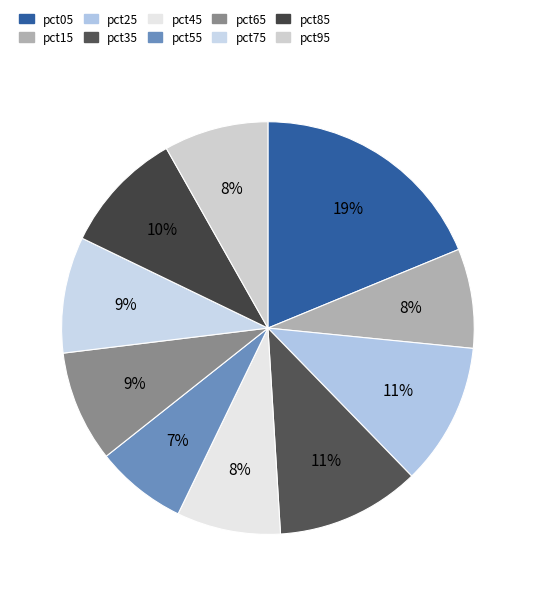

Which has a higher value, pct45 or pct65?

pct65